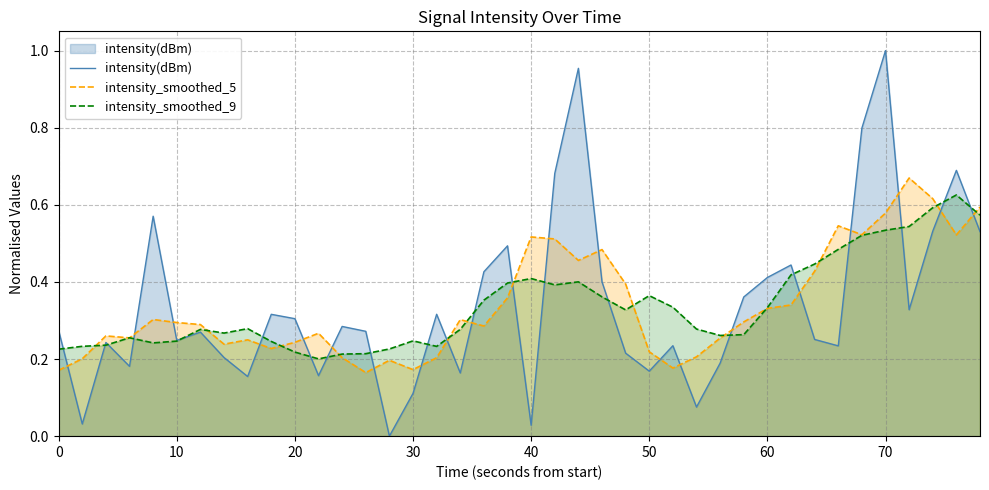

What is the difference between the maximum and minimum values in the intensity_smoothed_5 series?

0.5